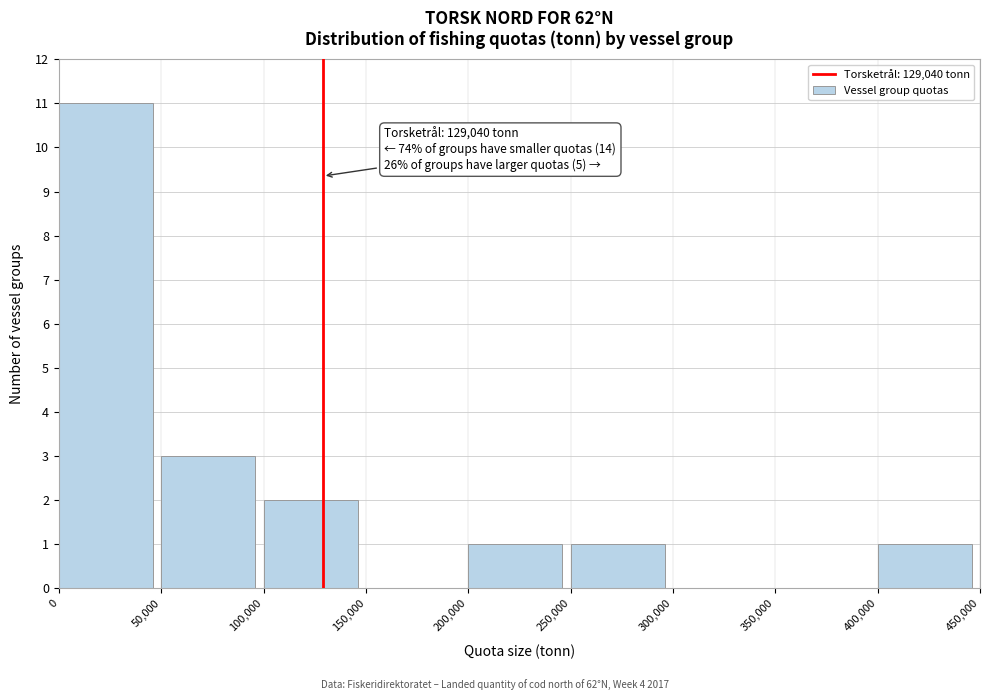

Over which range of the x-axis is the bar tallest?

0 to 50,000